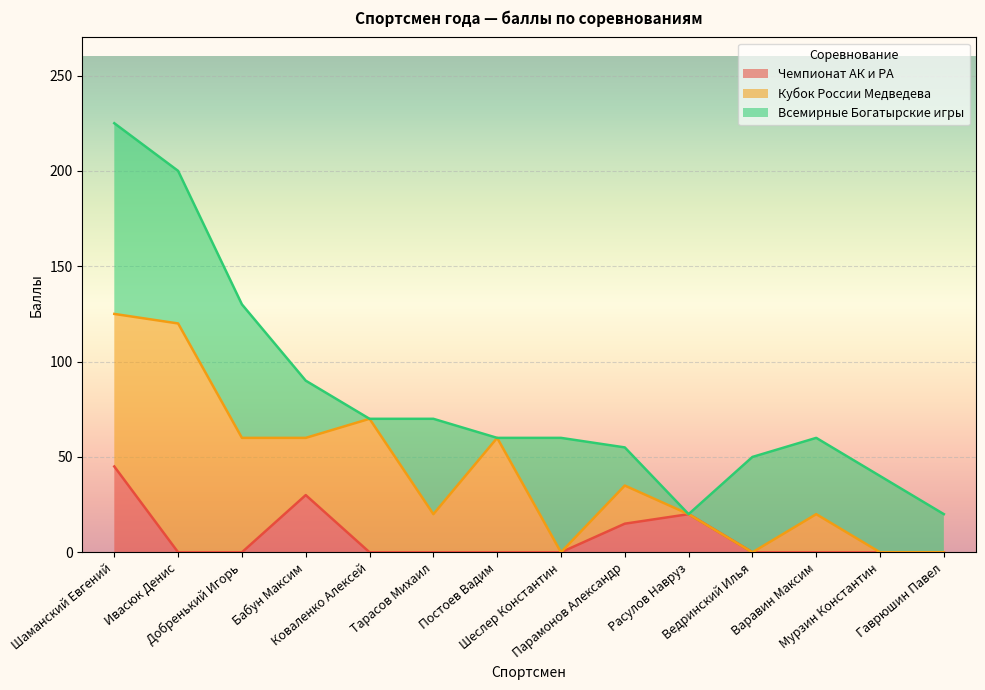

Where do Всемирные Богатырские игры and Кубок России Медведева first cross each other?

Шаманский Евгений and Ивасюк Денис